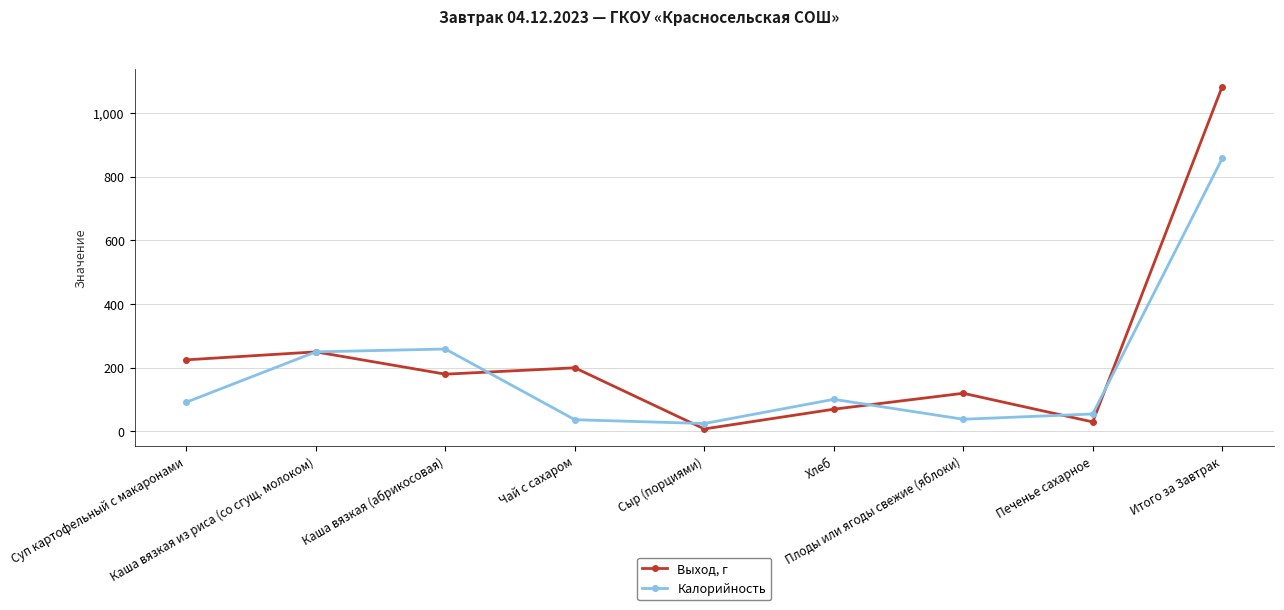

Rank the series at Хлеб from lowest to highest value.

Выход, г, Калорийность